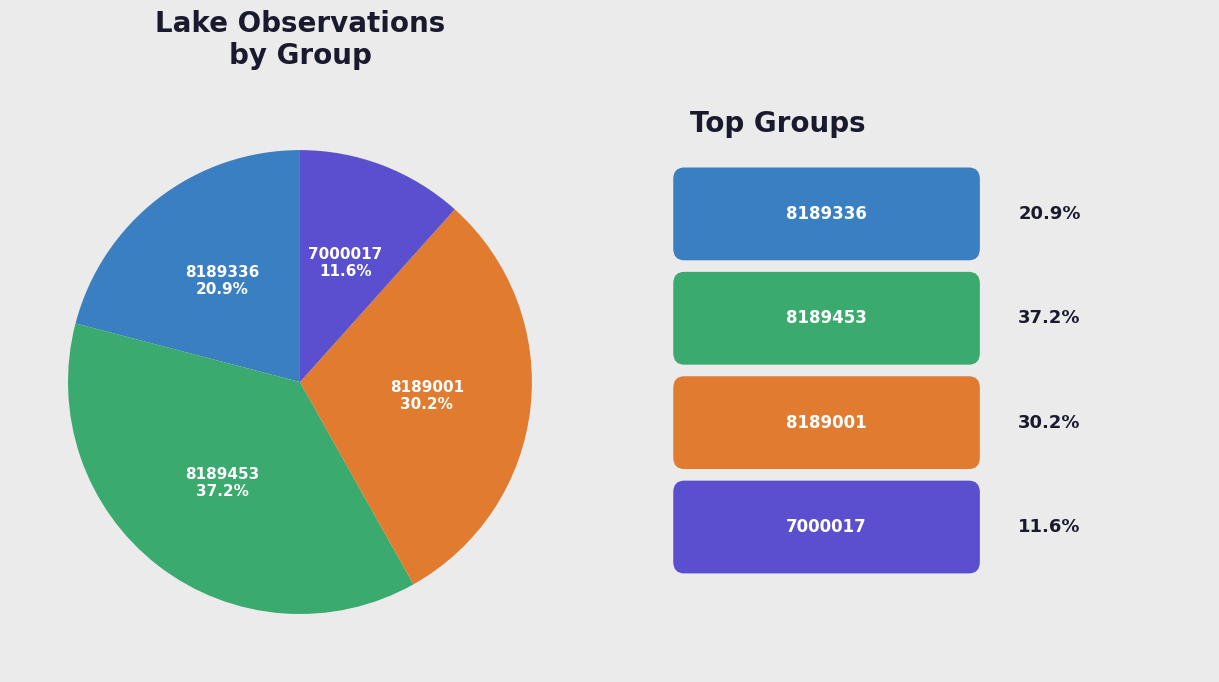

What is the largest slice in the pie chart?

8189453